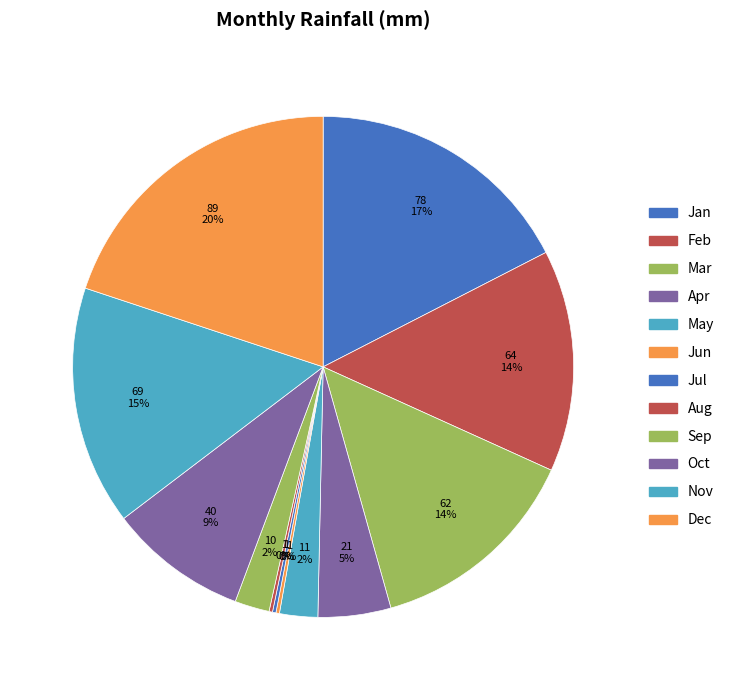

Is there a majority slice in this chart?

No